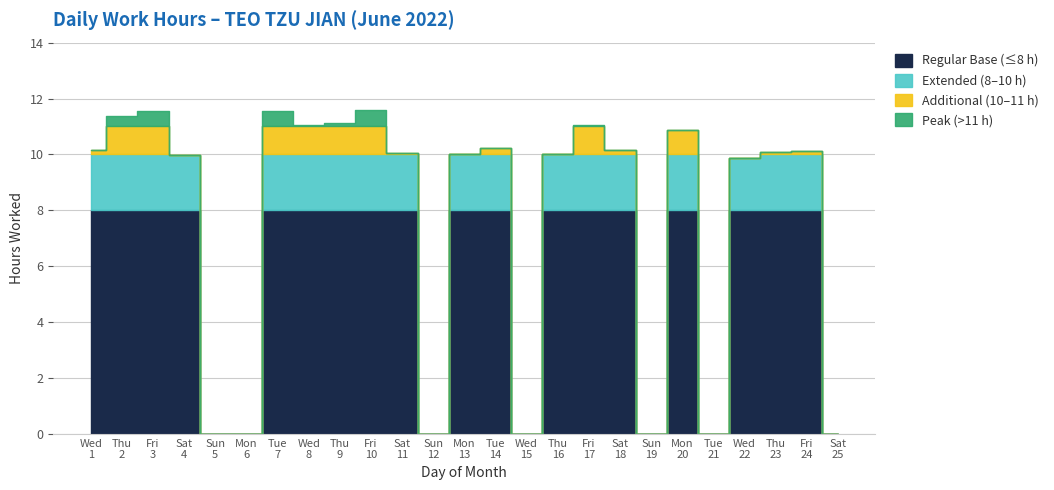

Is it true that the value at 23 is 13.8?

False